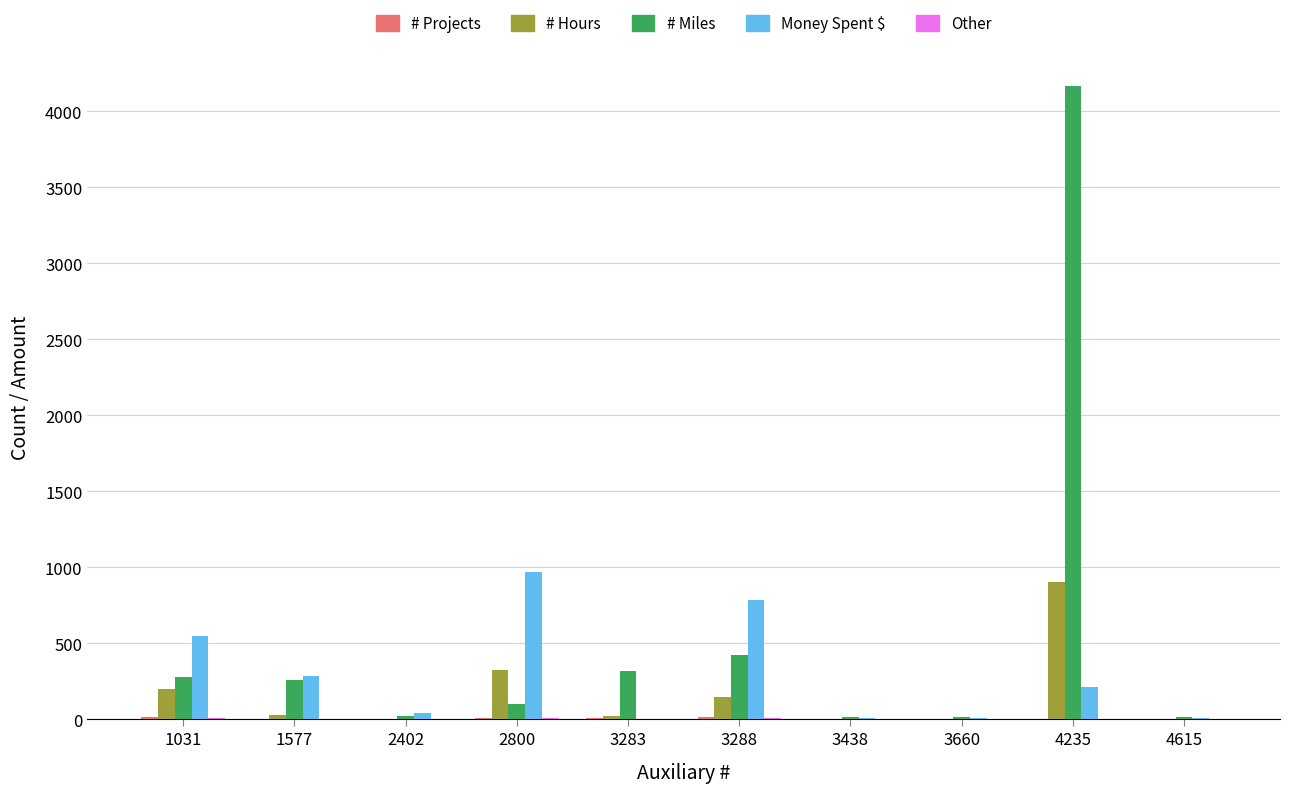

Which series changed the most between 1577 and 2402?

Money Spent $